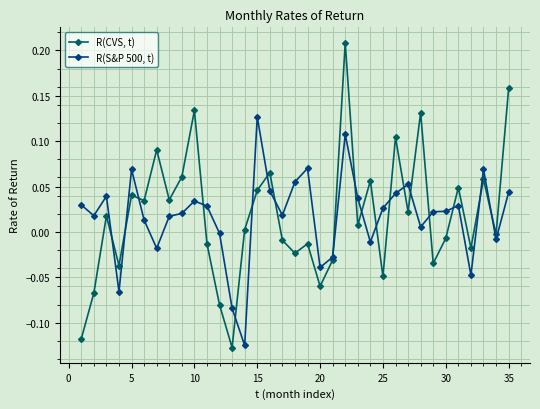

How many data points in R(S&P 500, t) are above 0?

25